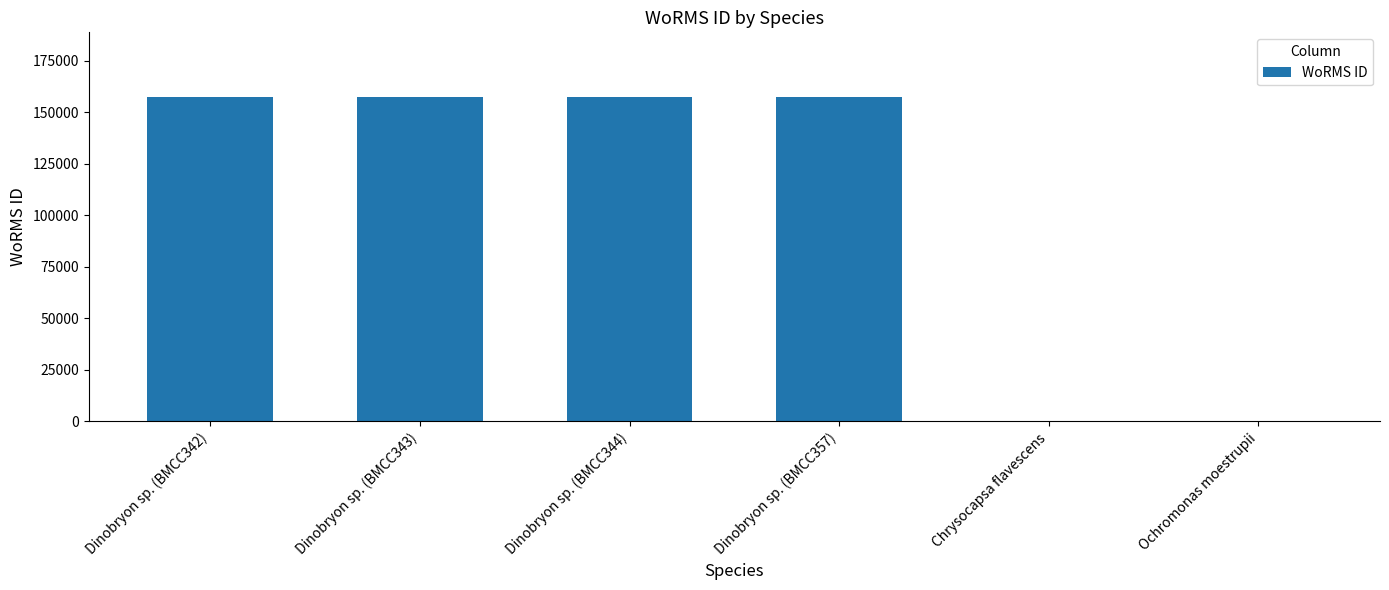

What is the sum of all values?

628960